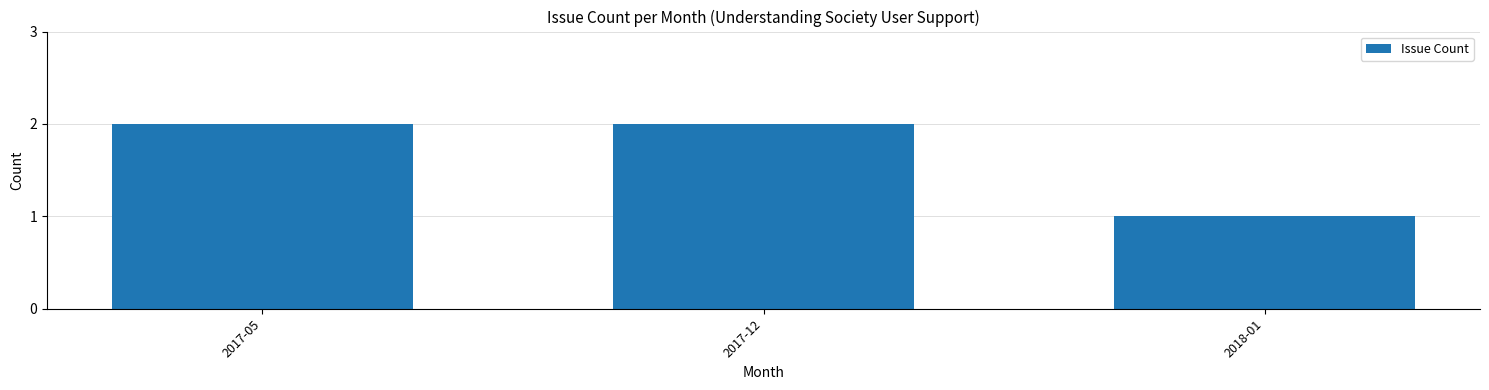

True or false: the data shows 2 at 2018-01.

False